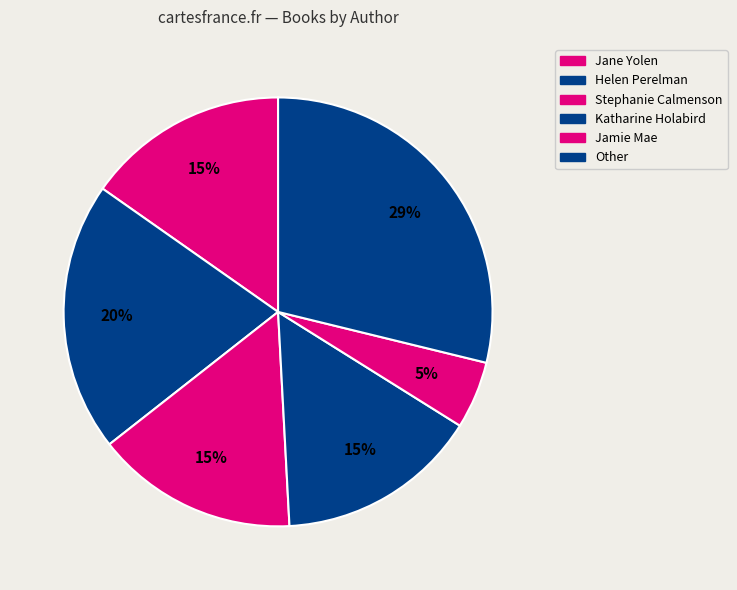

How many segments does this pie chart have?

6